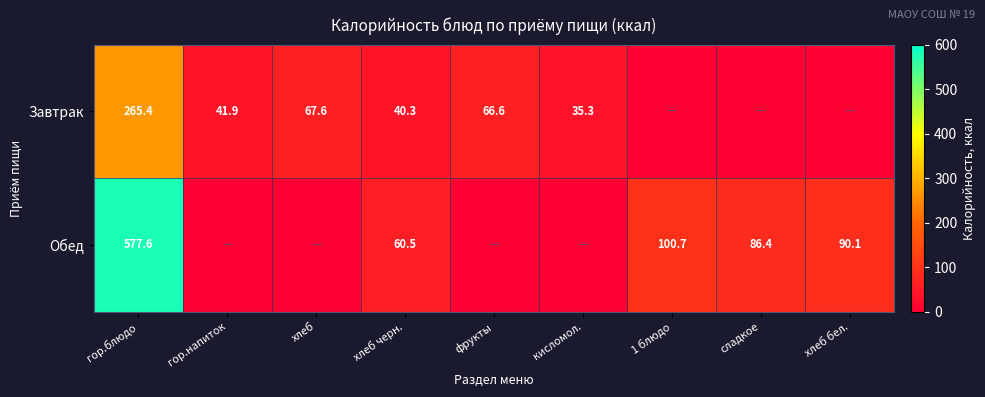

What is the spread (max minus min) of values at хлеб черн.?

20.2